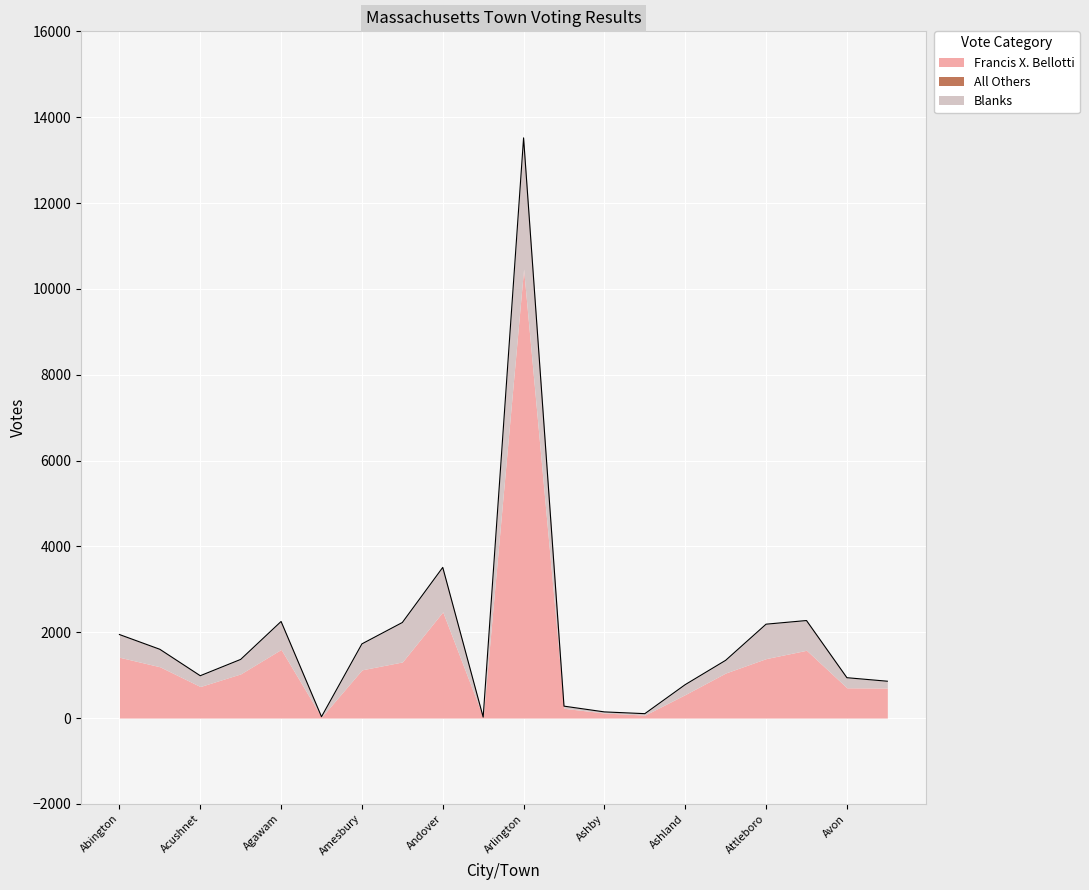

Is the value of All Others at Ashland greater than the value of Francis X. Bellotti at Aquinnah?

No